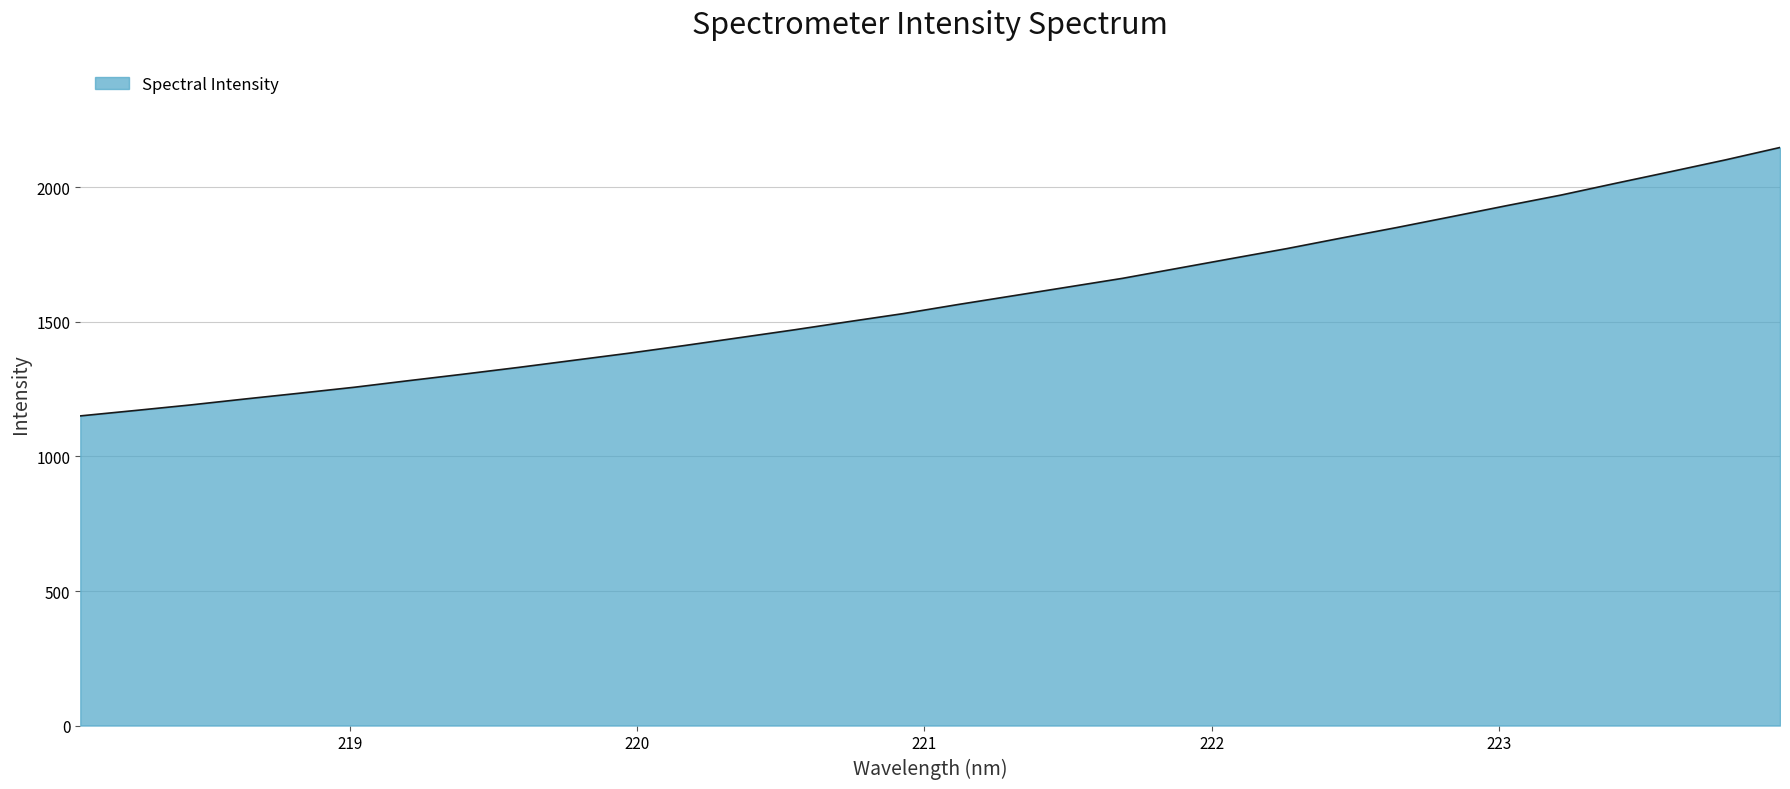

What is the maximum value shown in the chart?

2148.0